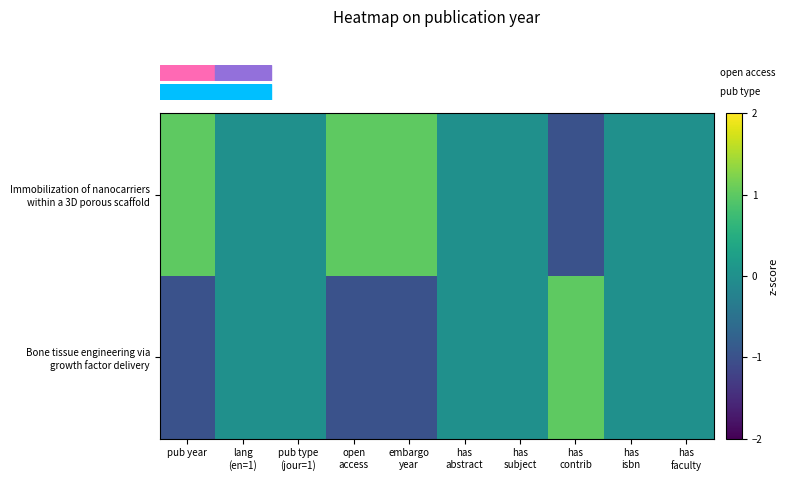

Which series has the largest range (max minus min)?

row_0